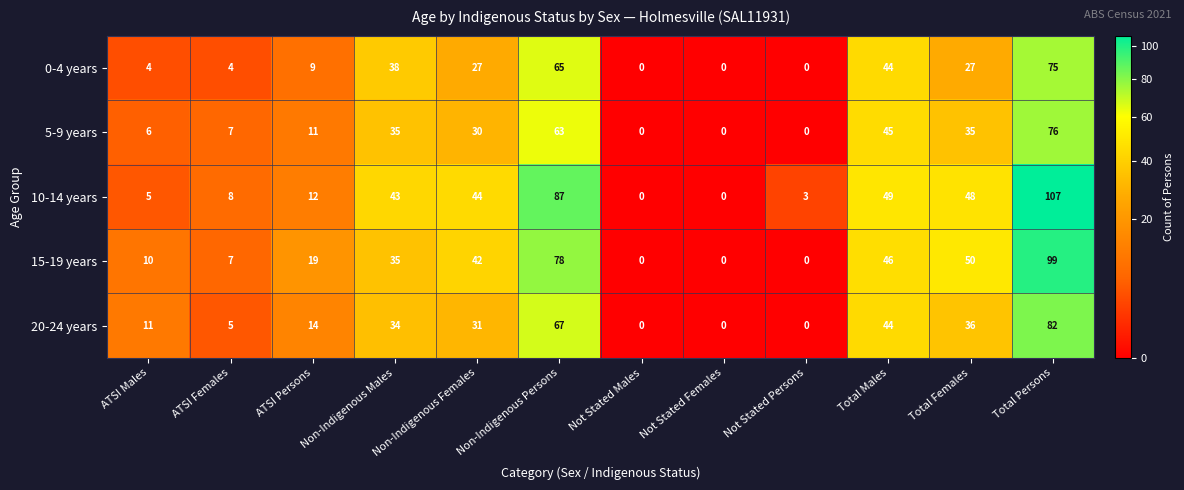

At which category is the sum across all series the highest?

Total Persons